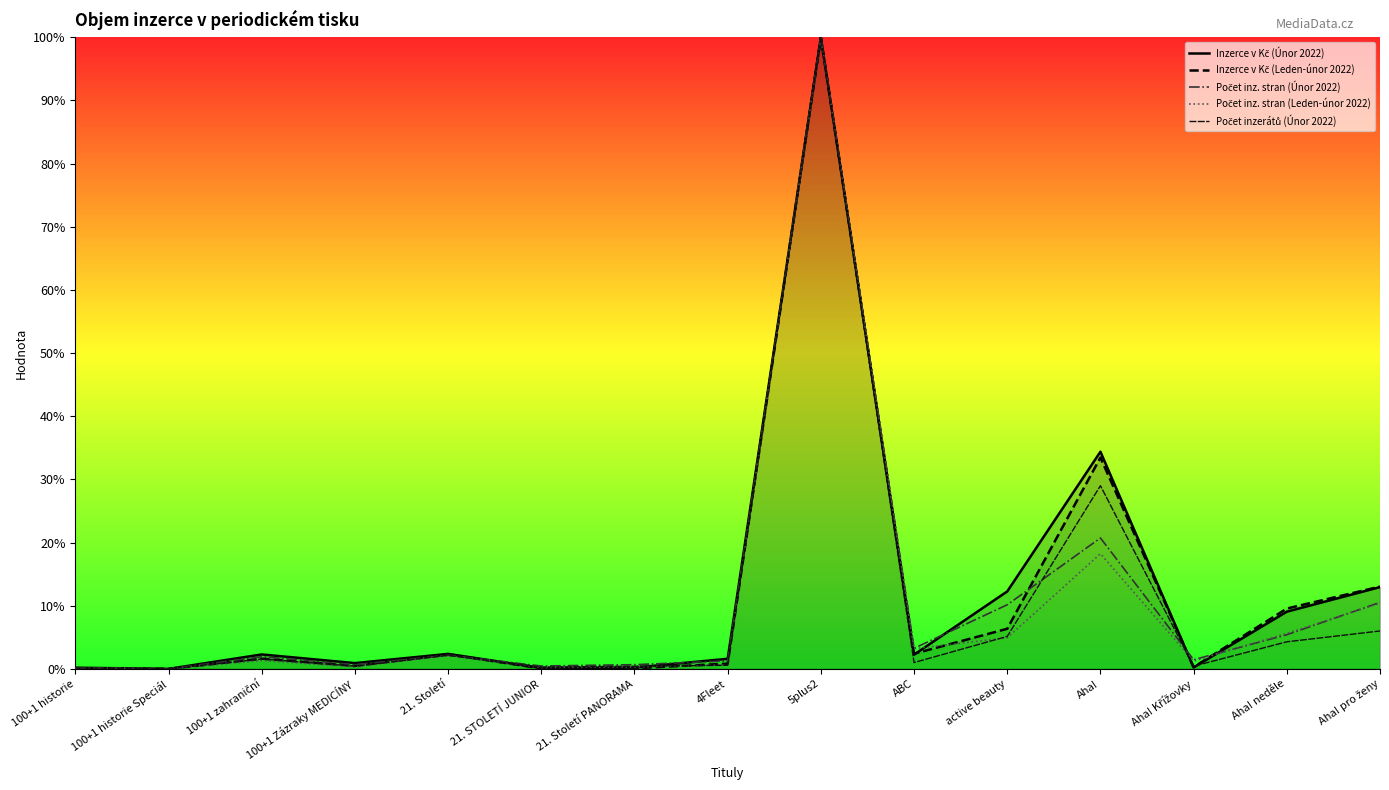

True or false: Inzerce v Kč (Únor 2022) has more than 0 interior local peaks.

True